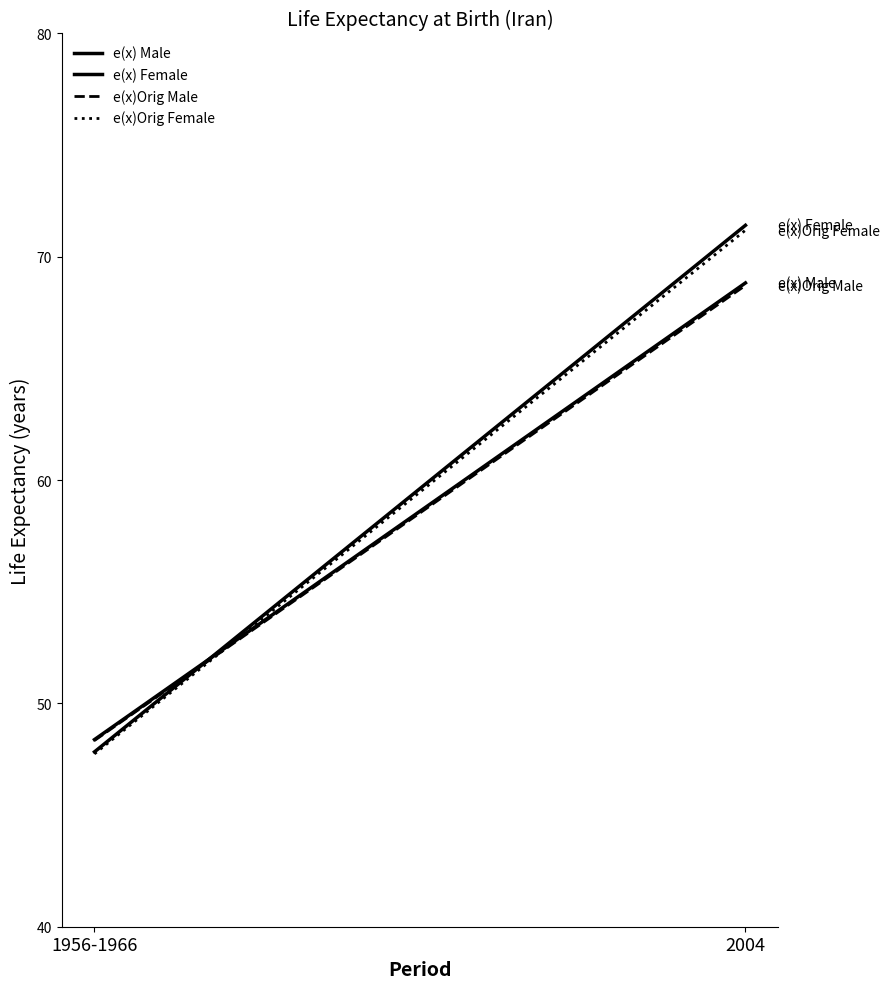

Is it true that e(x)Orig Female equals 47.7 at 1956-1966?

True